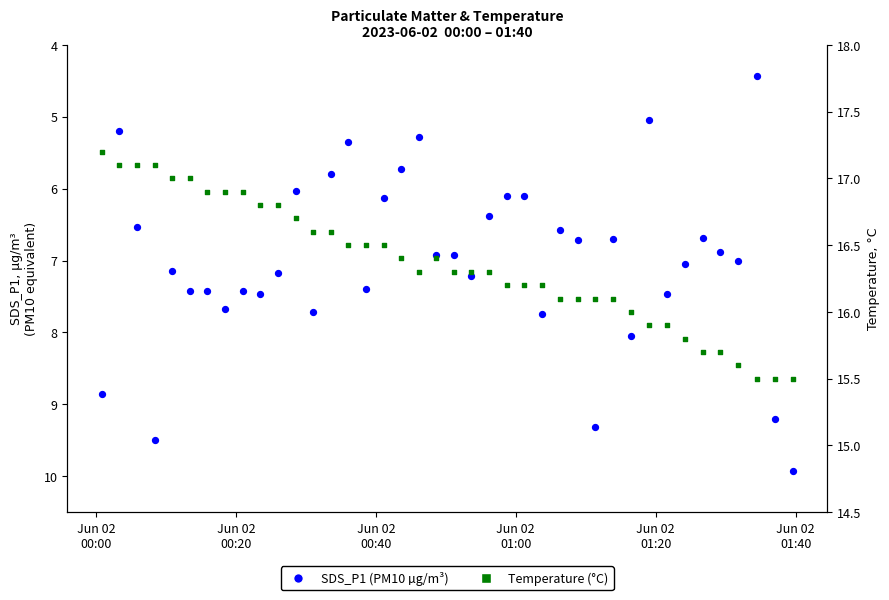

Is the value of Temperature at 12 greater than the value of SDS_P1 at 24?

Yes